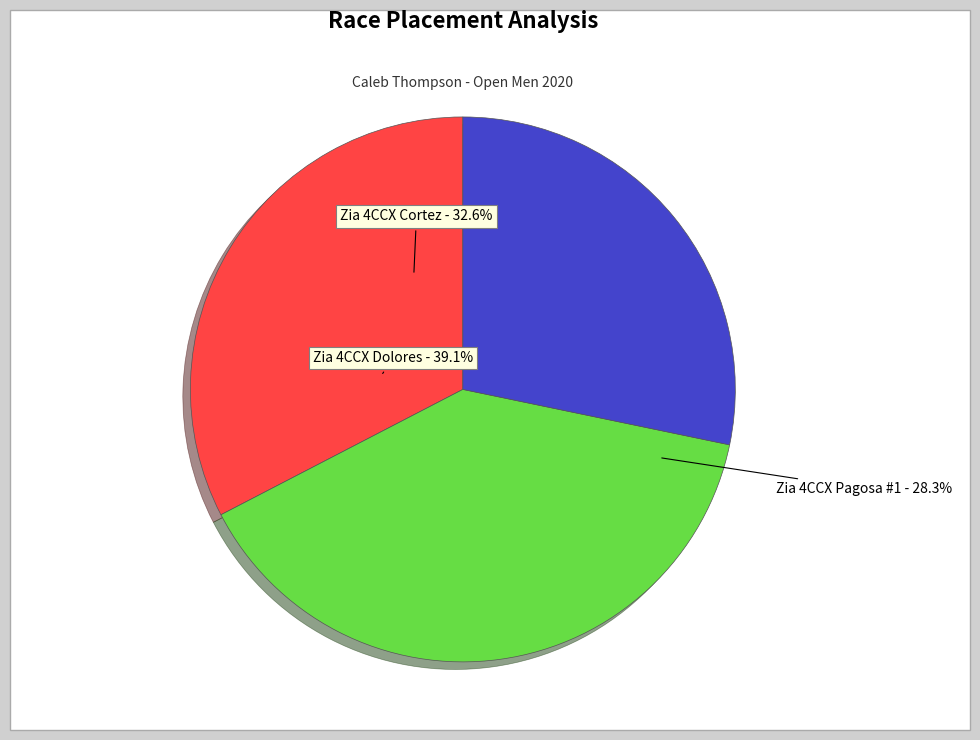

To the nearest percent, what is the combined percentage of Zia 4CCX Cortez and Zia 4CCX Pagosa #1?

61%